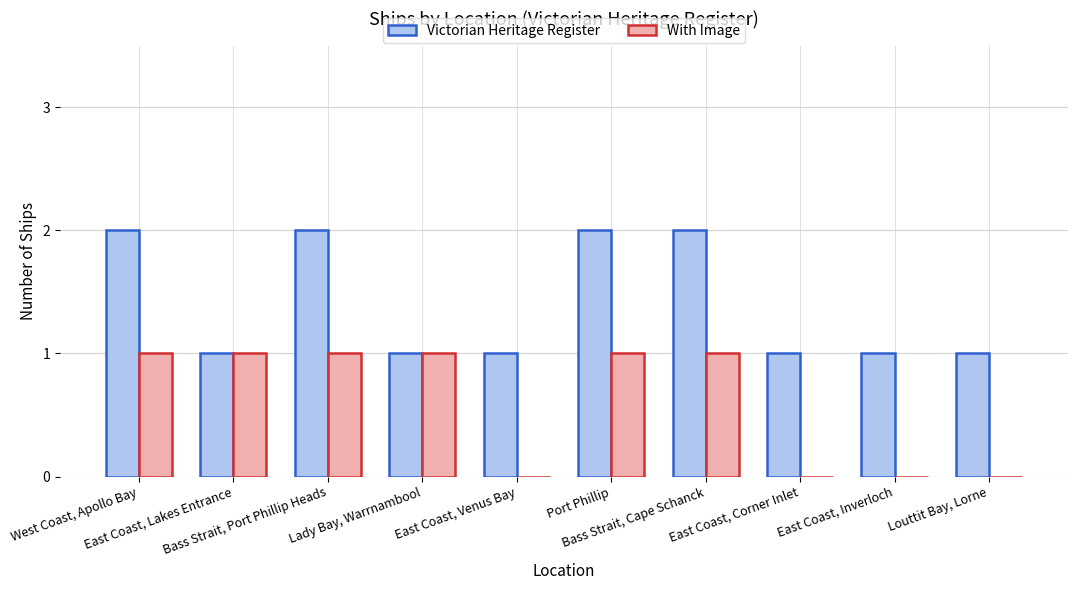

What is the highest value of the Victorian Heritage Register series?

2